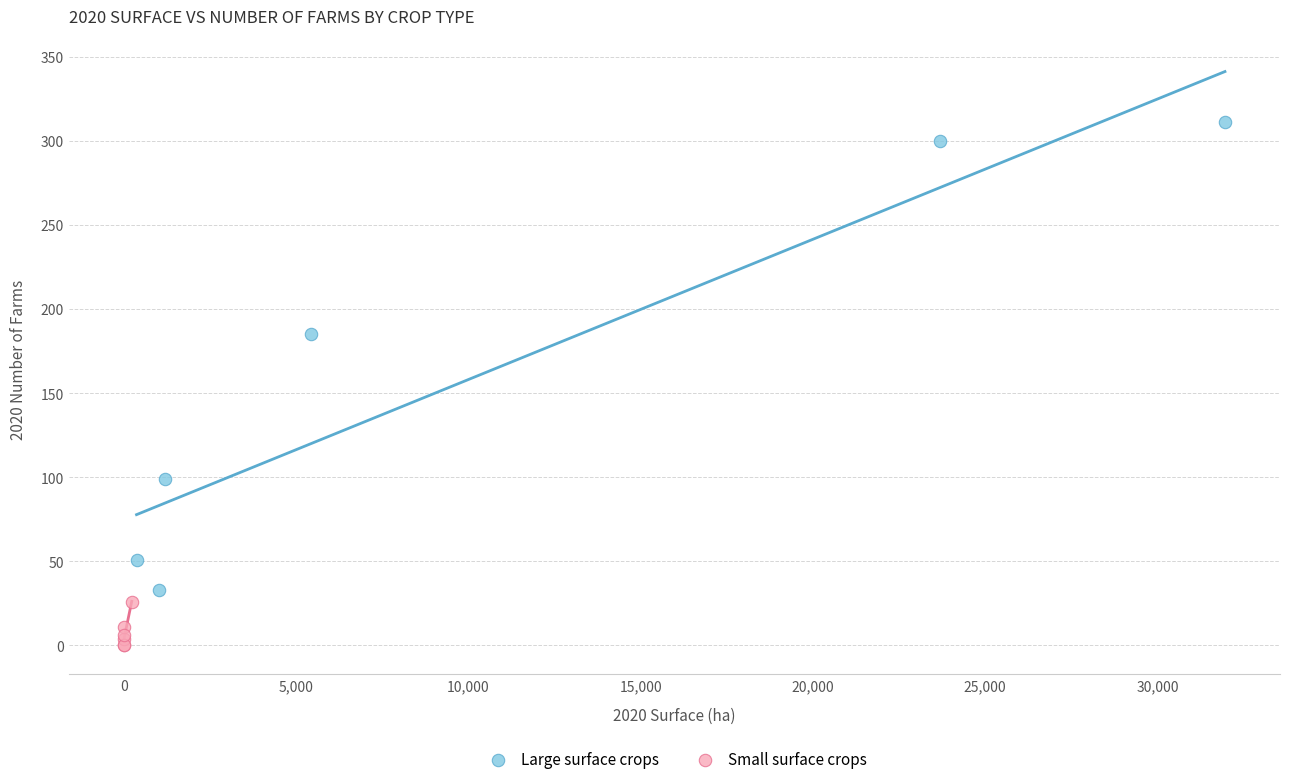

Which series reaches the maximum Y coordinate?

Large surface crops